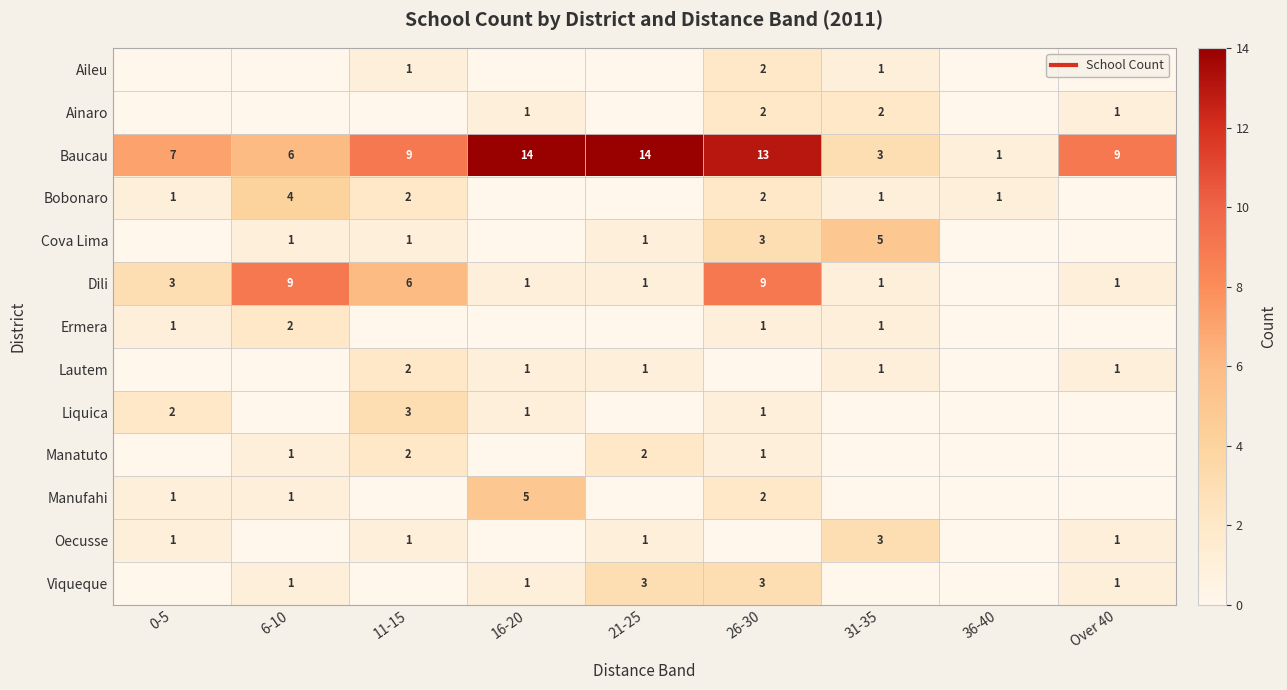

The Manufahi series shows 1 at 26-30. True or false?

False